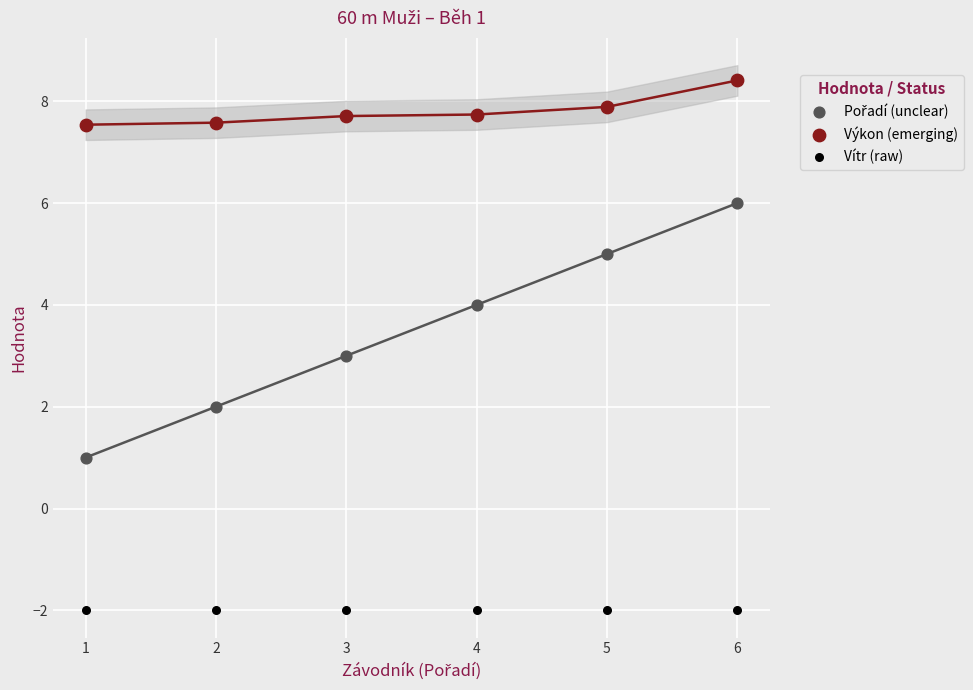

Which series reaches the minimum Y coordinate?

Vítr (raw)